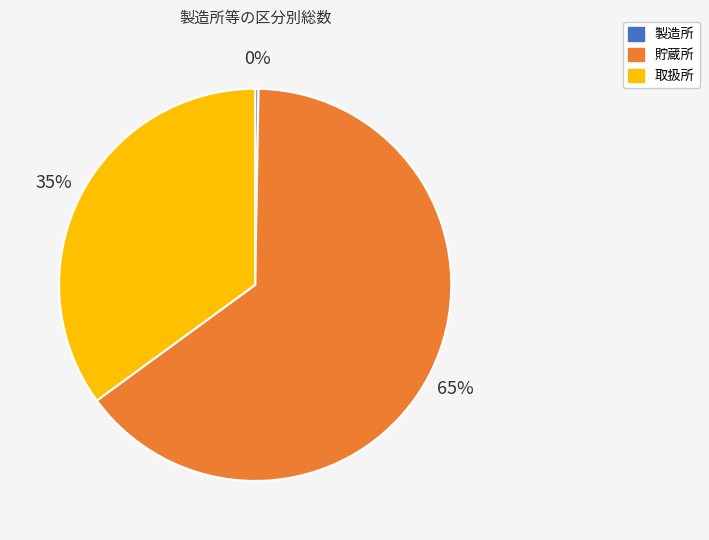

Is there any slice that represents more than half of the pie?

Yes